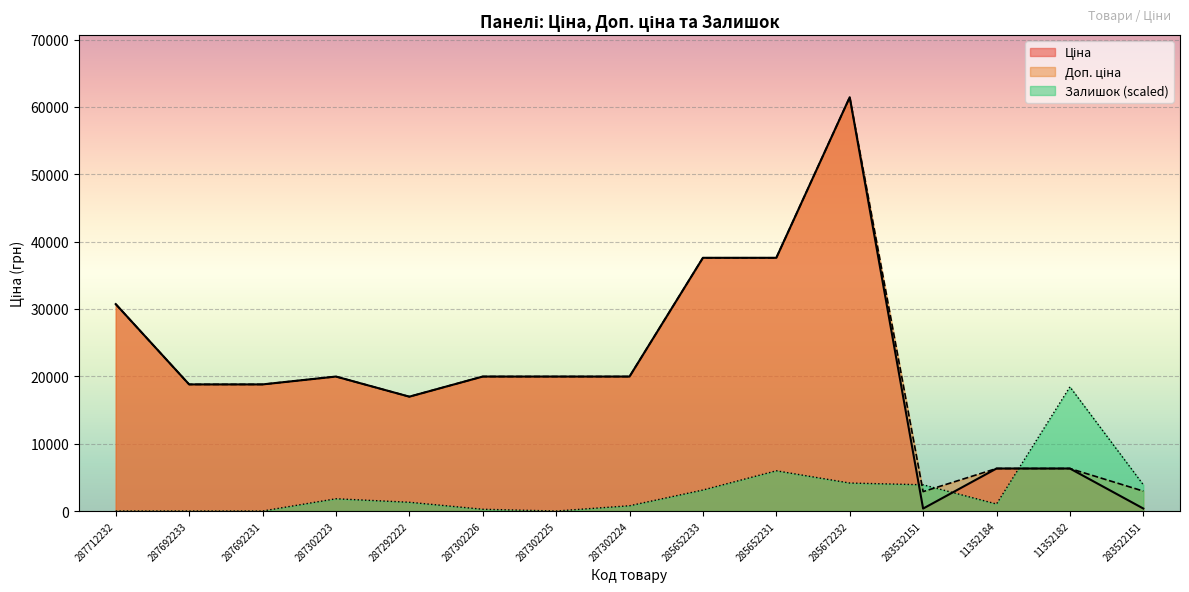

What is the label of the 13th point from the left?

11352184